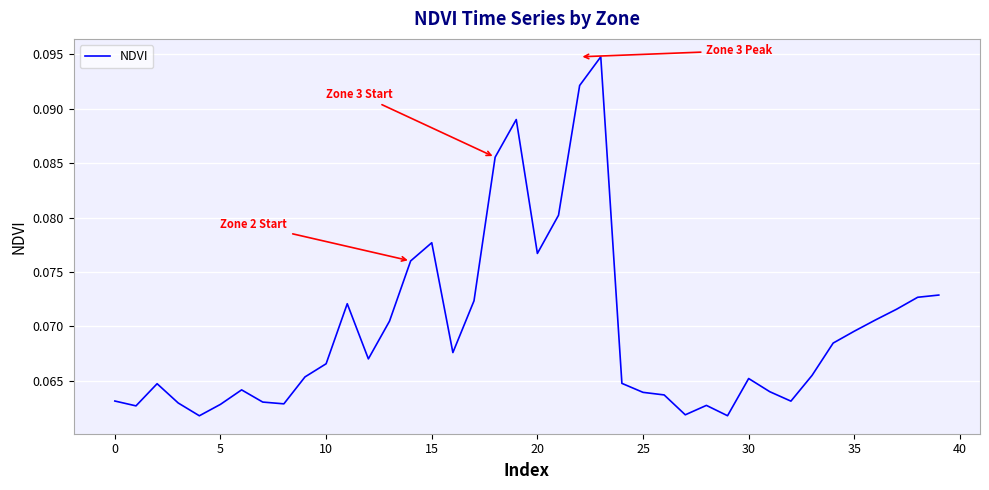

Does the chart display data point markers on the line(s)?

No